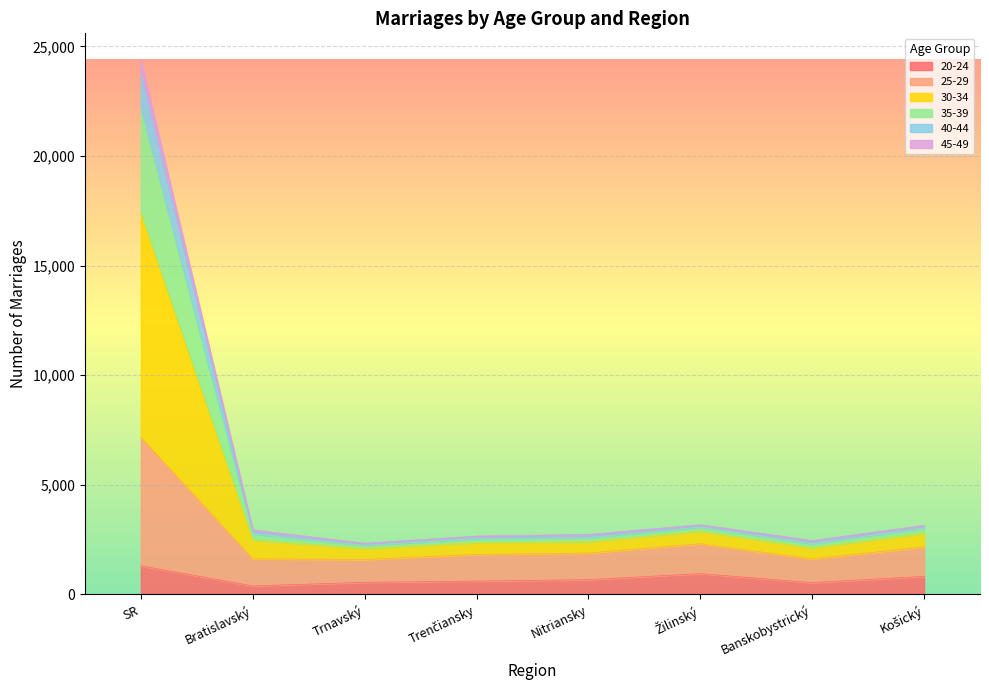

What is the label of the 1st point from the left?

SR